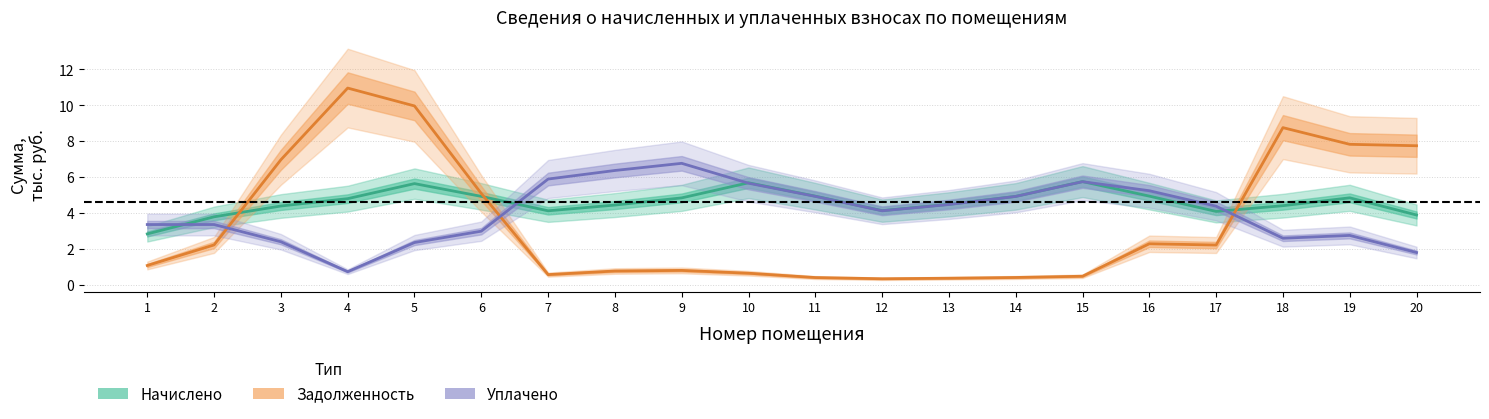

What is the sum of all Задолженность (нач.) values?

69.9